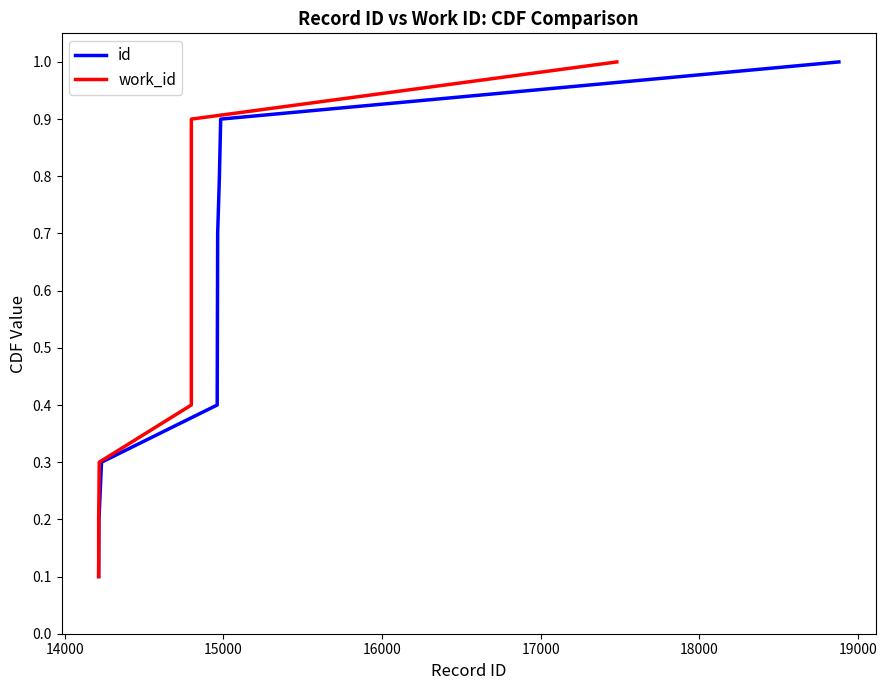

Rank the series by their maximum value, from lowest to highest.

id, work_id